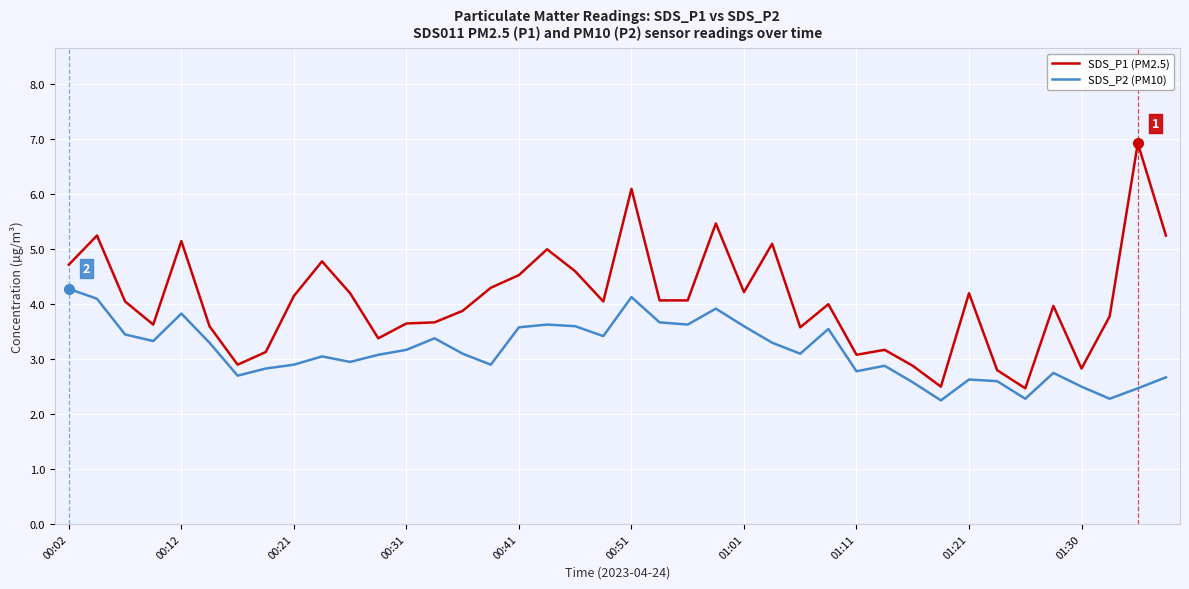

Rank the series by their maximum value, from highest to lowest.

SDS_P1 (PM2.5), SDS_P2 (PM10)